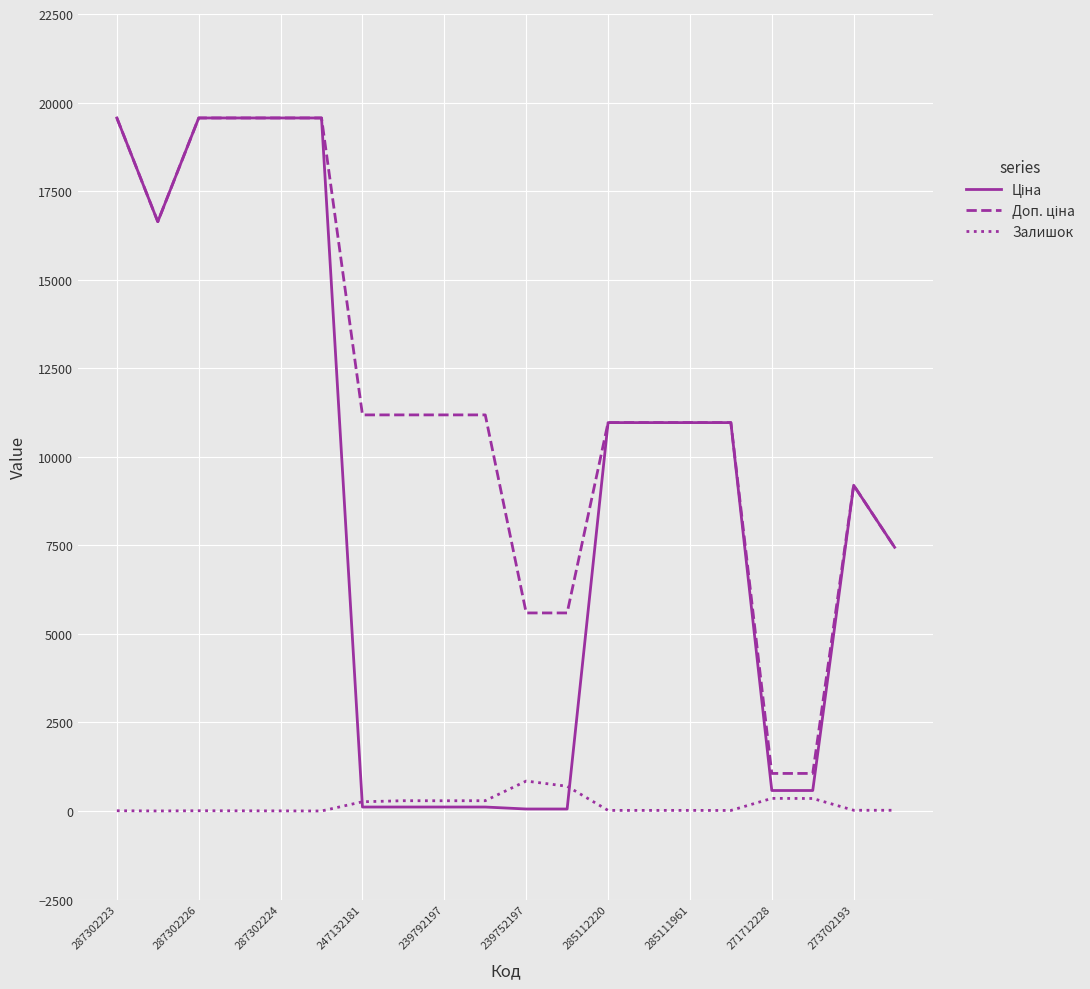

What is the maximum value shown in the chart?

19564.9